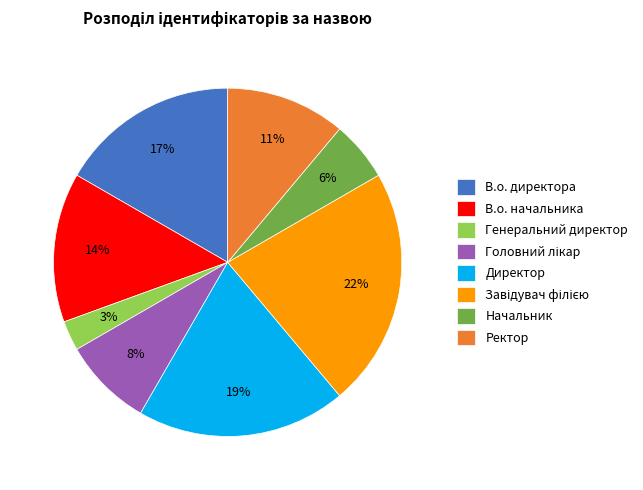

To the nearest percent, what is the average slice percentage?

12%